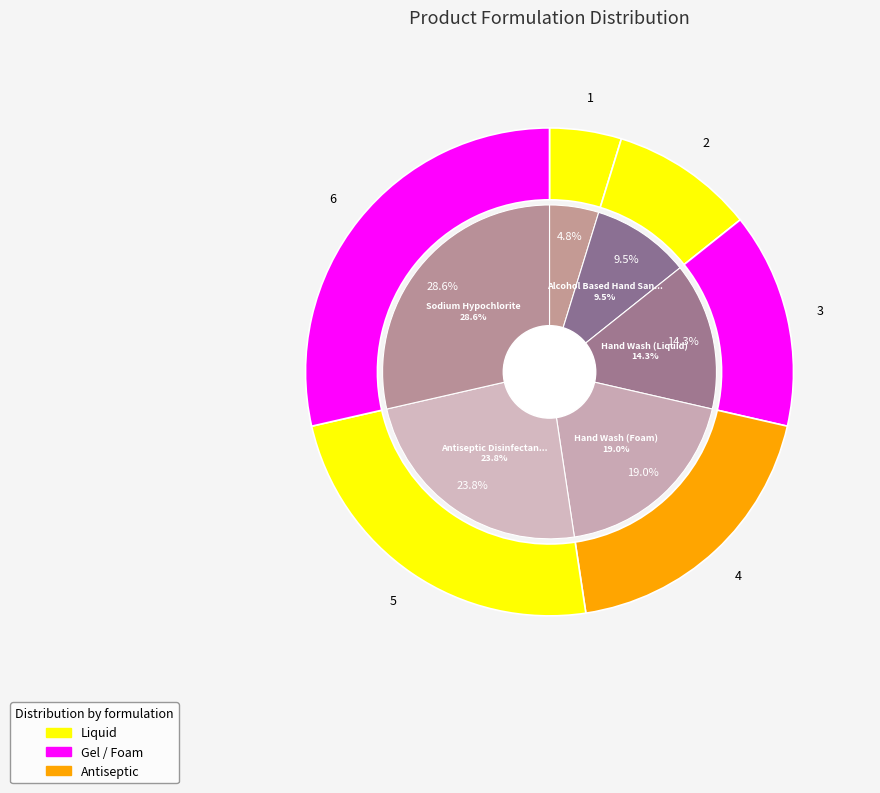

Does Sodium Hypochlorite account for over 50% of the chart?

No